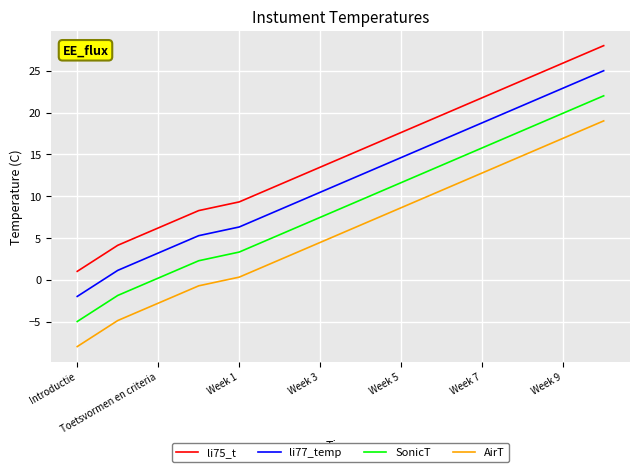

True or false: SonicT and li77_temp intersect in this chart.

False